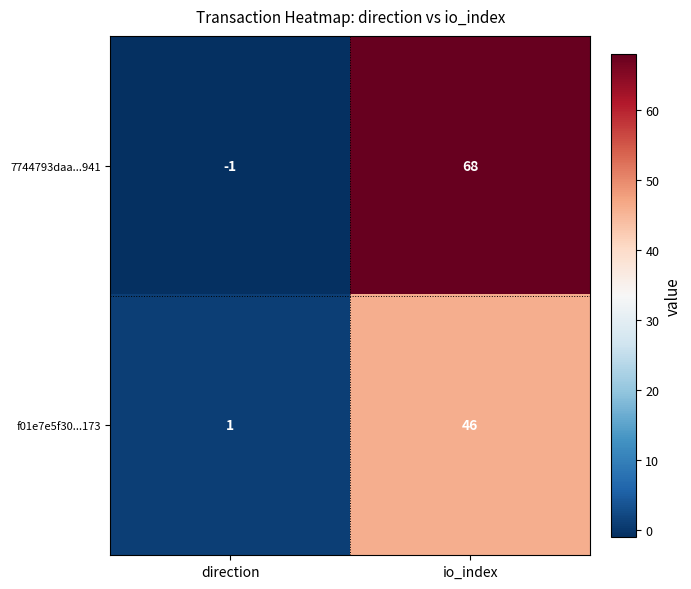

What is the maximum value for 7744793daa...941?

68